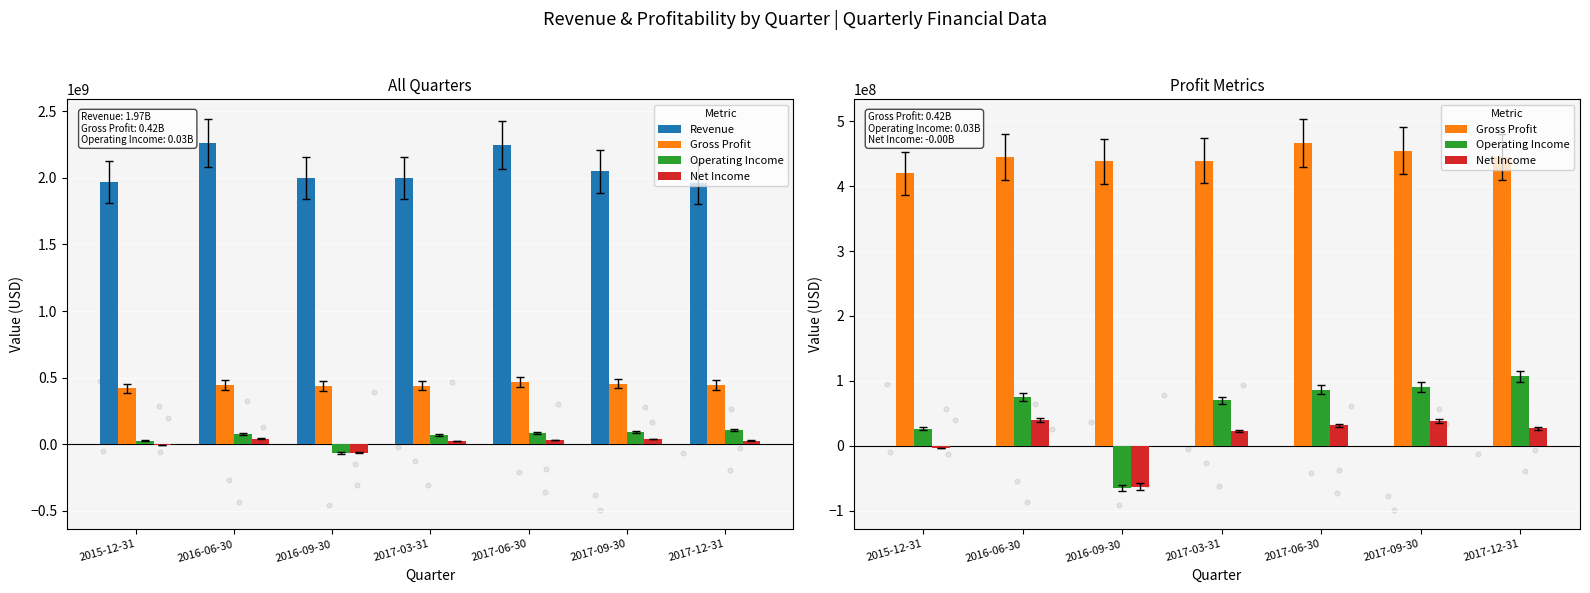

Which series reaches the minimum Y coordinate?

Operating Income